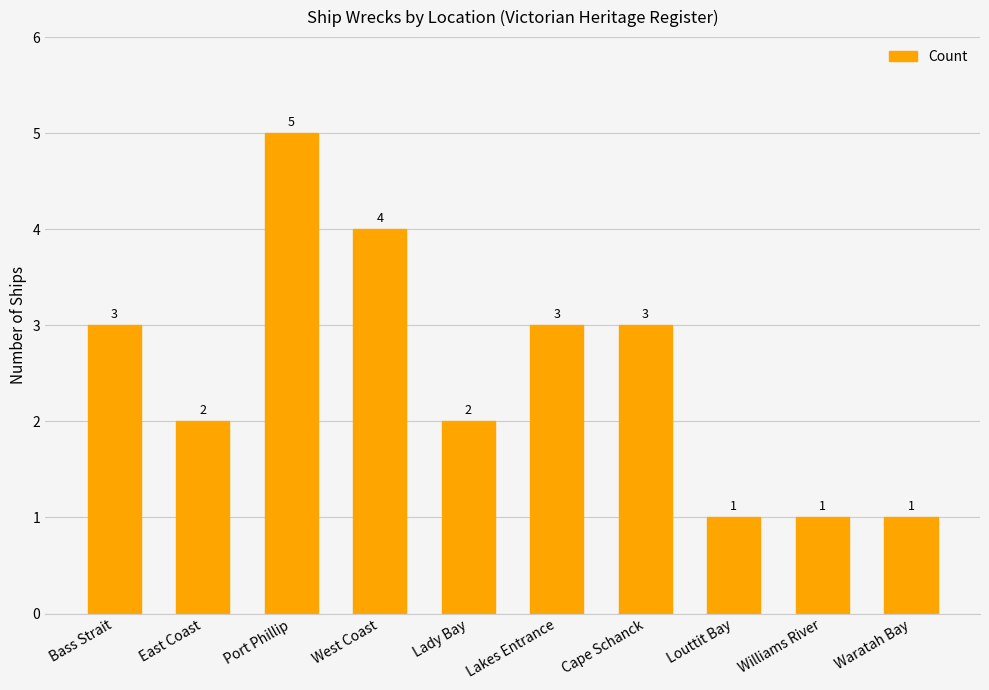

What is the minimum value shown in the chart?

1